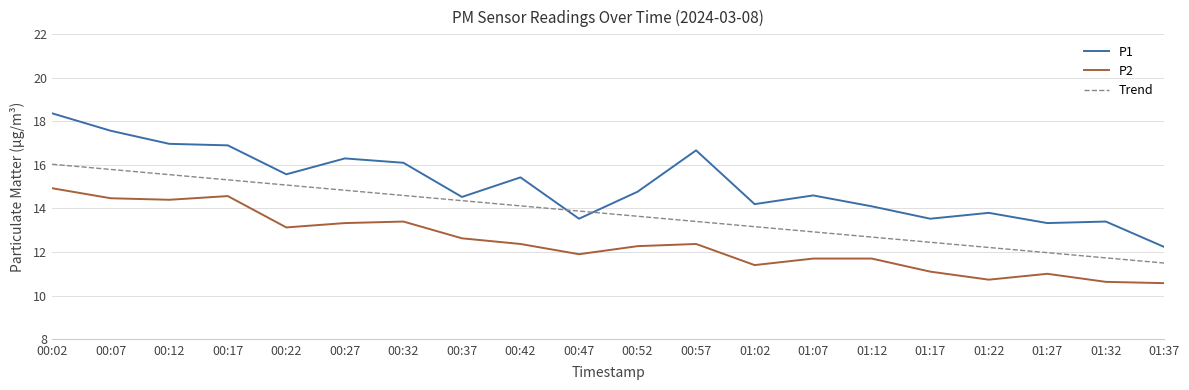

True or false: Trend and P2 intersect in this chart.

False